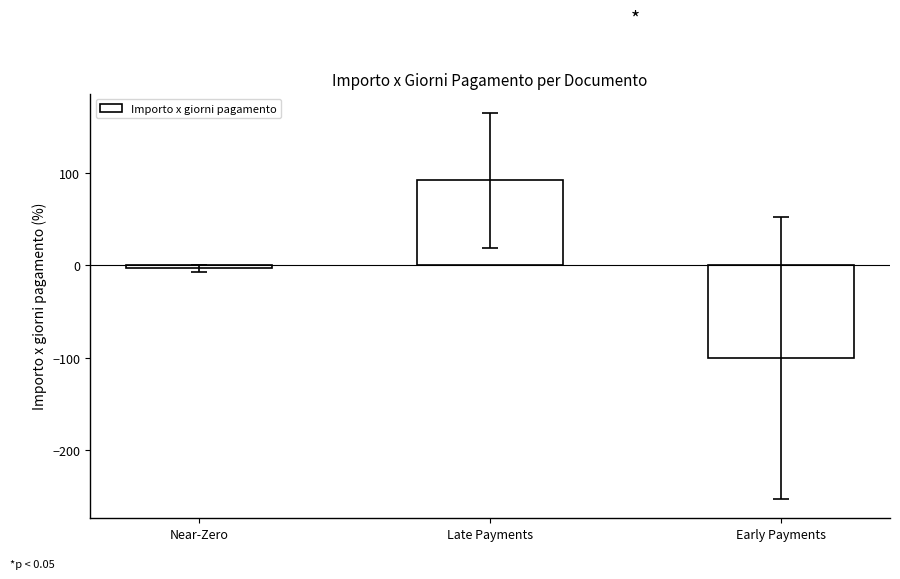

What is the sum of the values at Late Payments and Early Payments?

-8.0